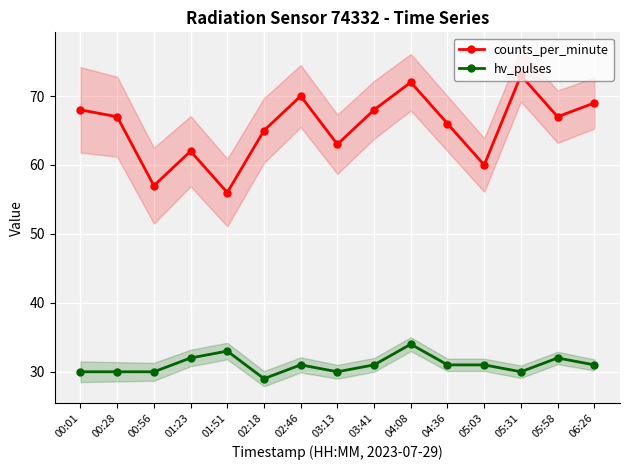

How many values in the hv_pulses series exceed 31?

4